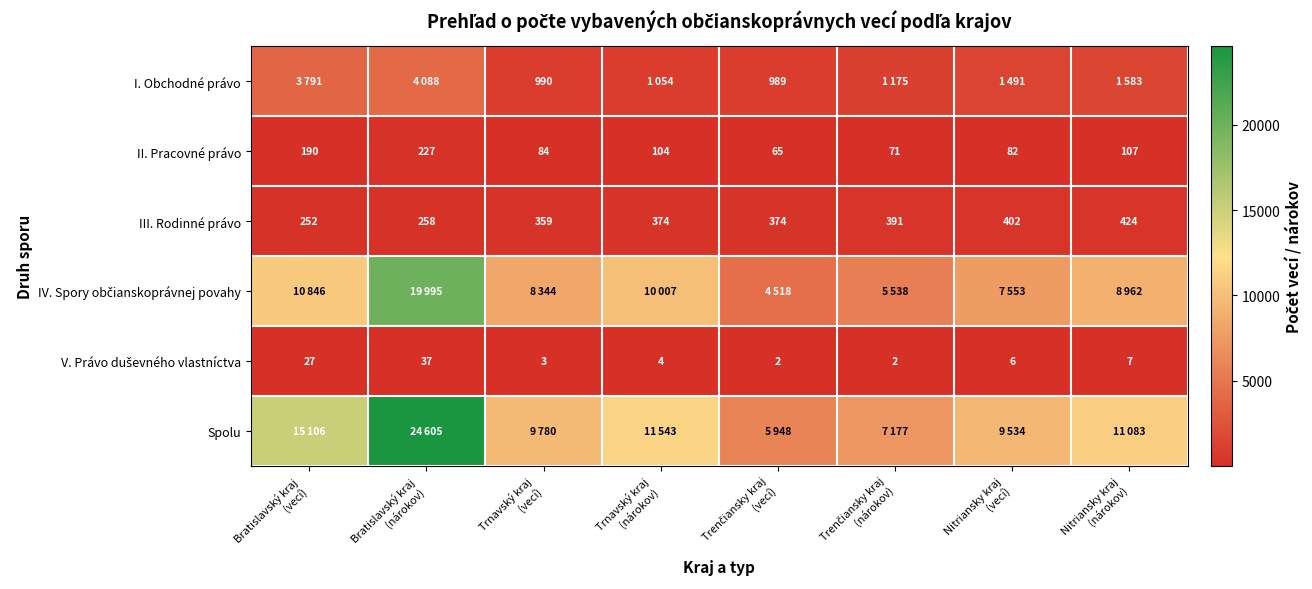

What is the maximum value for III. Rodinné právo?

424